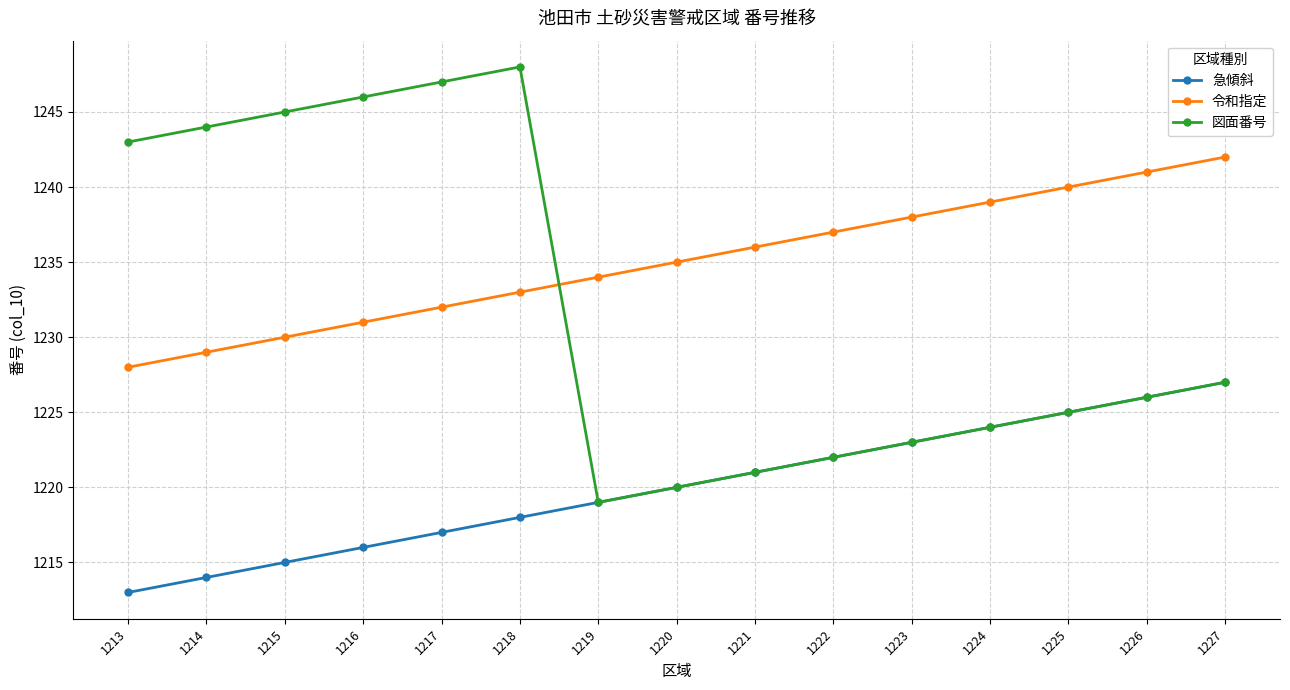

What is the minimum value for 急傾斜?

1213